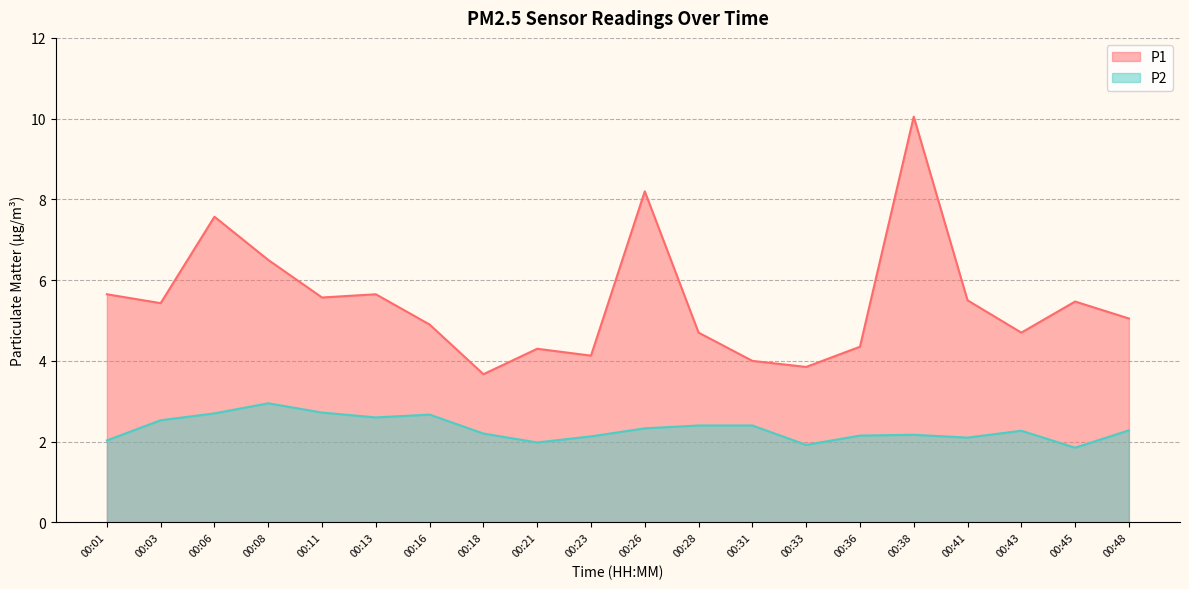

True or false: P1 has a value of 1.1 at 00:31.

False